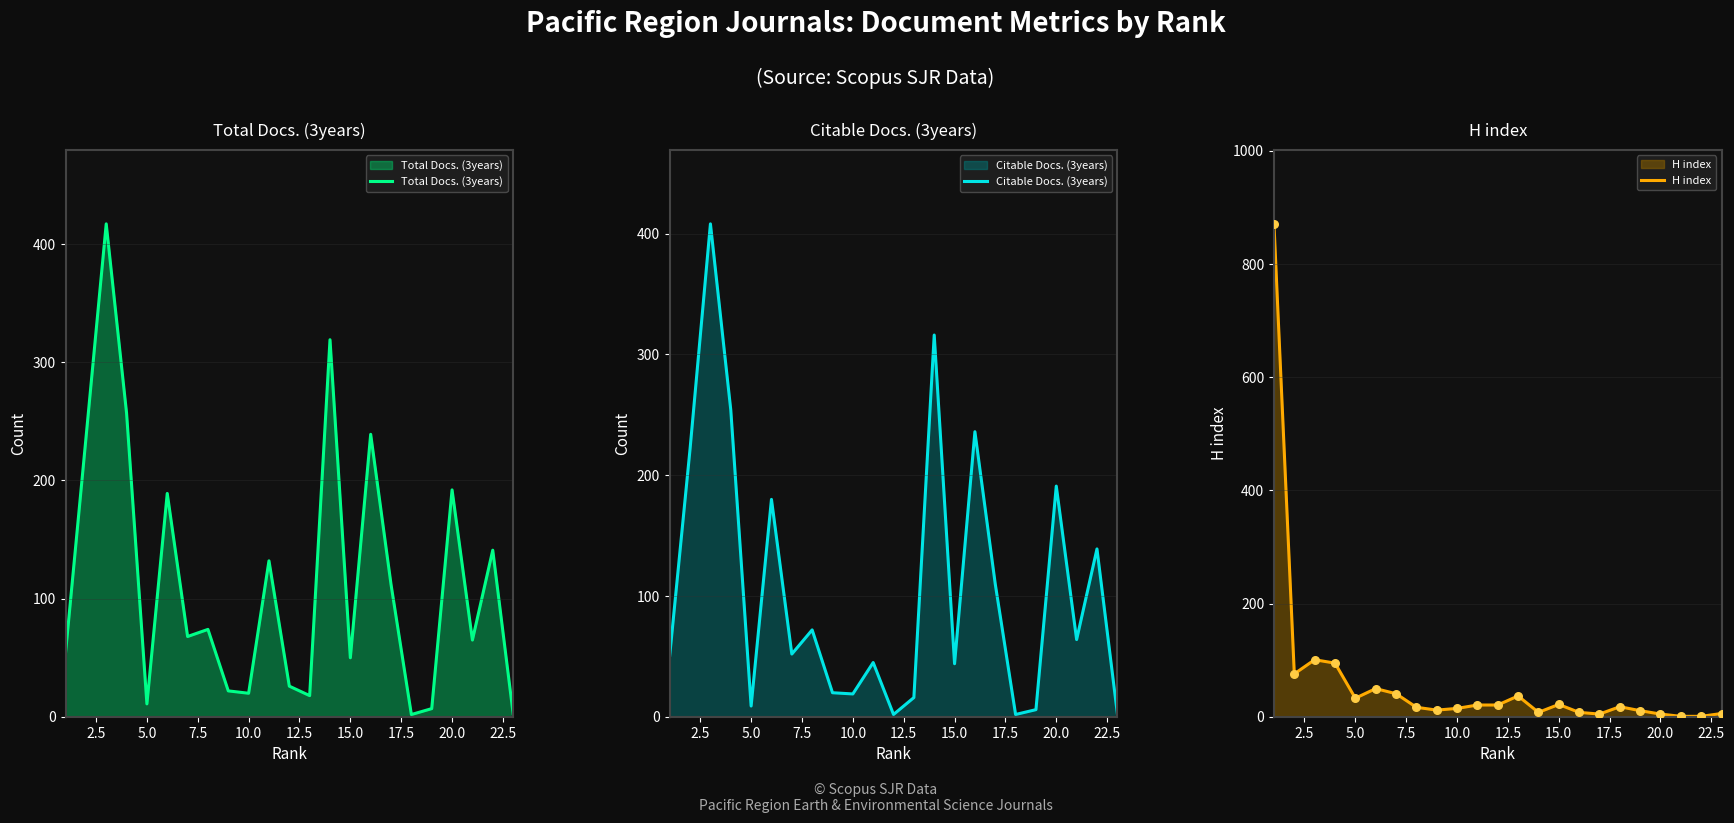

Which series has the largest total across all categories?

Total Docs. (3years)